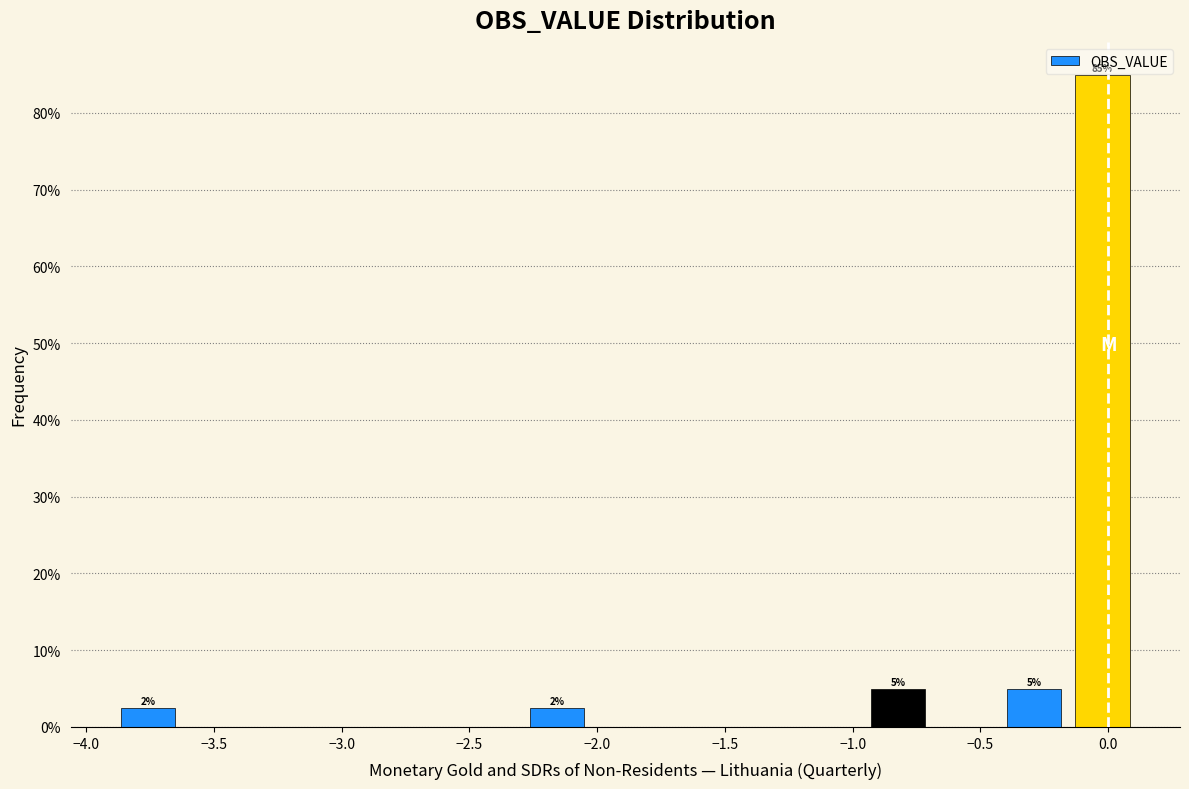

Which range on the x-axis has the tallest bar?

-0.15 to 0.10